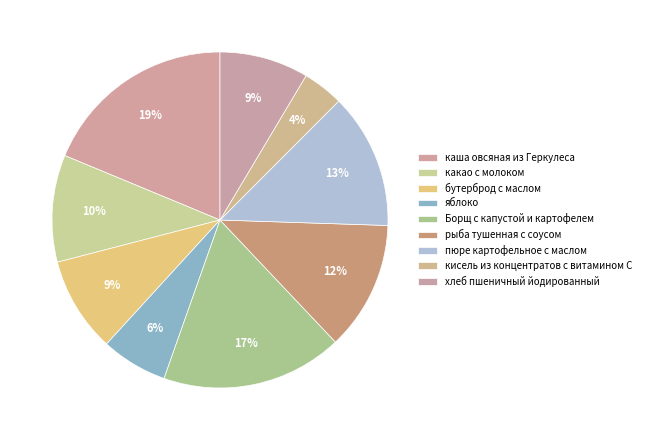

Rank the categories by value from lowest to highest.

кисель из концентратов с витамином С, яблоко, хлеб пшеничный йодированный, бутерброд с маслом, какао с молоком, рыба тушенная с соусом, пюре картофельное с маслом, Борщ с капустой и картофелем, каша овсяная из Геркулеса